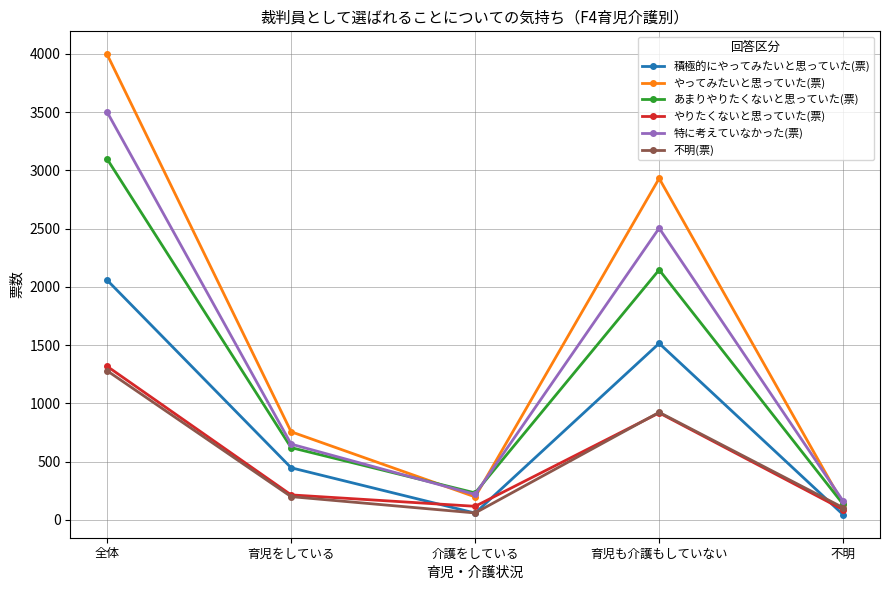

How many values in the 特に考えていなかった(票) series are below 650?

2